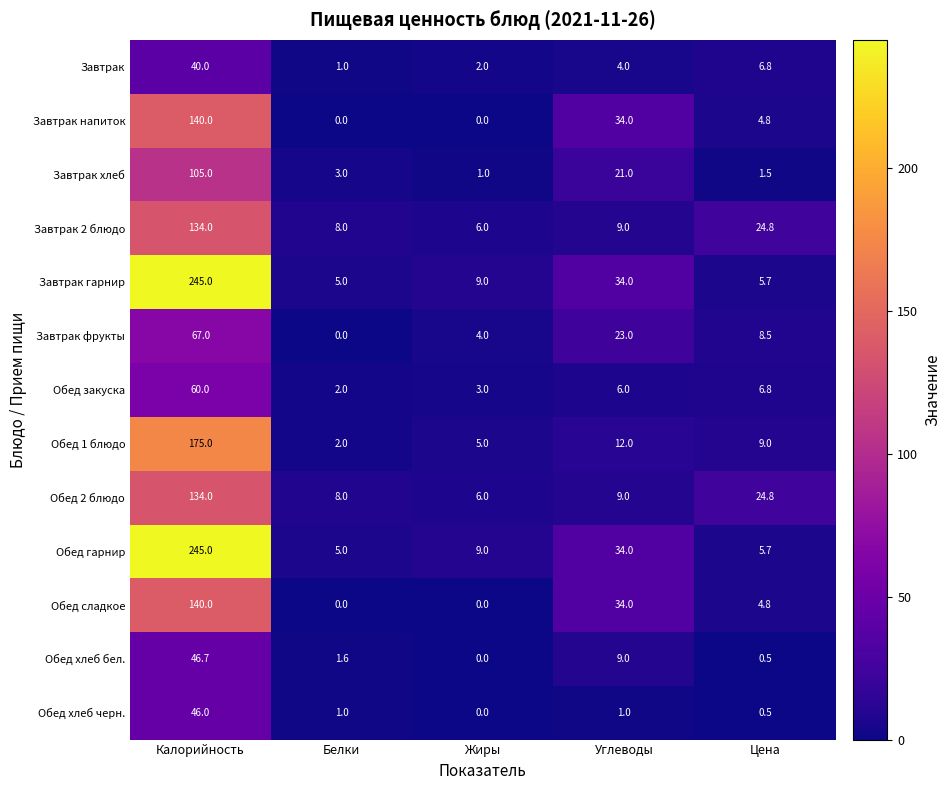

How many data points in Завтрак хлеб are less than 3?

2